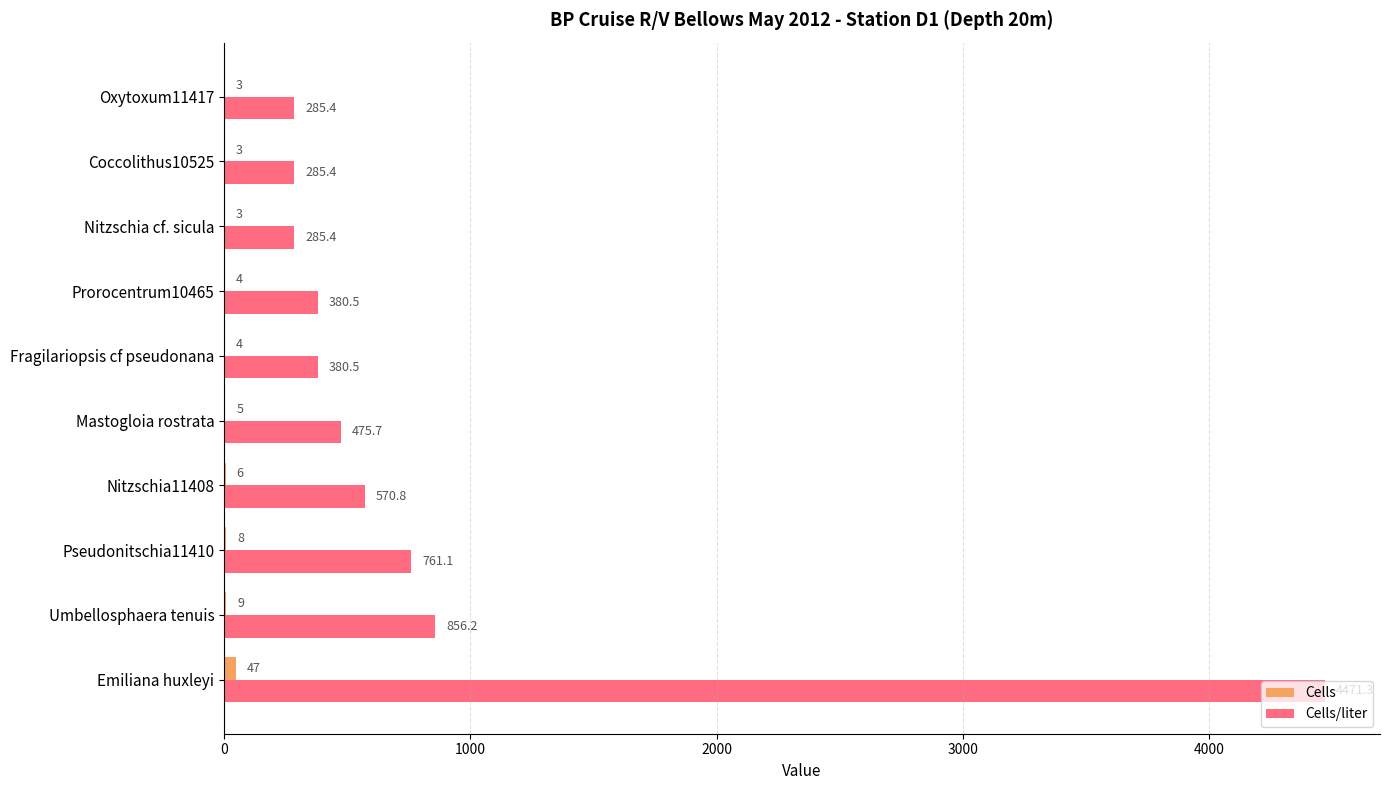

True or false: Cells/liter has a value of 190.6 at Fragilariopsis cf pseudonana.

False